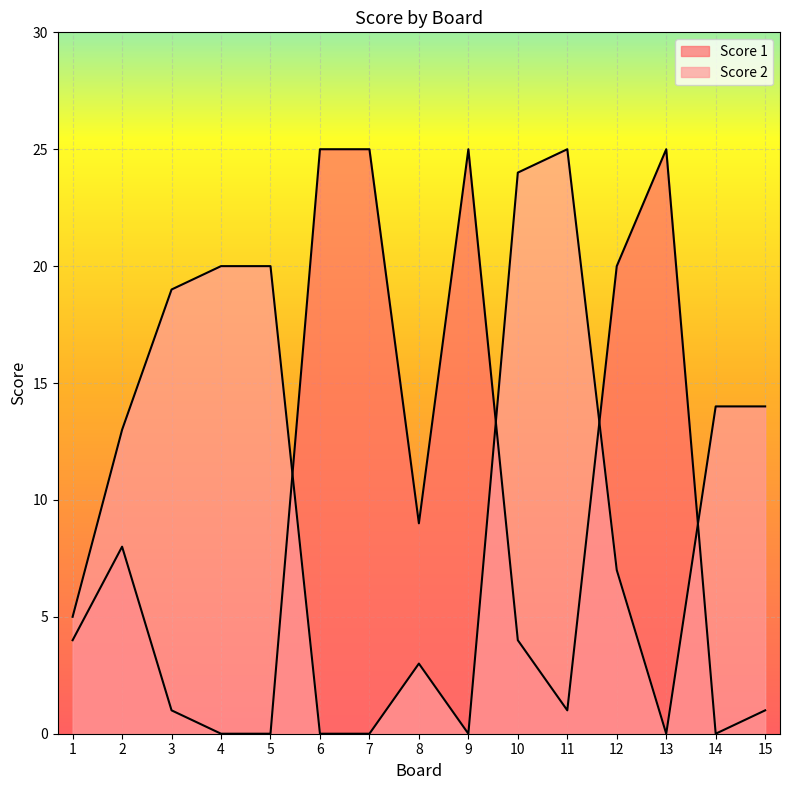

Which category has the lowest value in the Score 1 series?

4